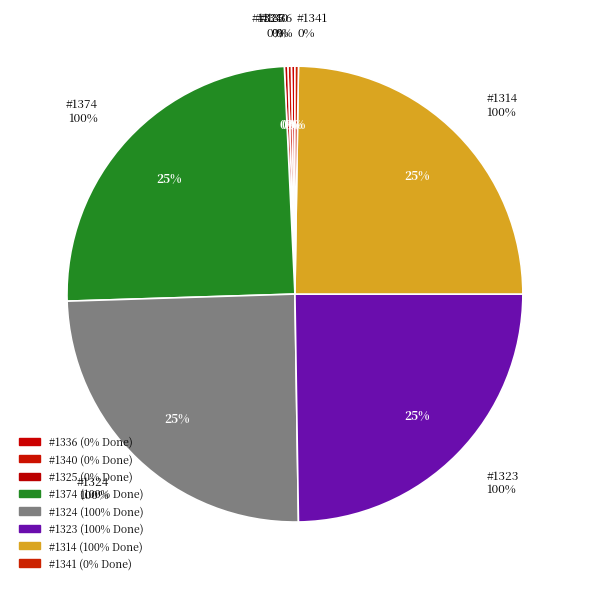

Rank the categories by value from highest to lowest.

1374, 1324, 1323, 1314, 1336, 1340, 1325, 1341